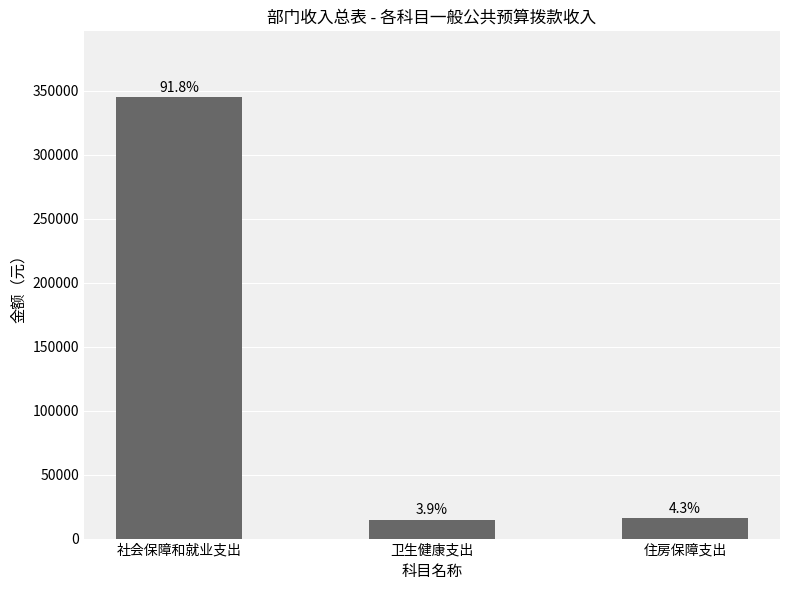

How many bars are there in total?

3